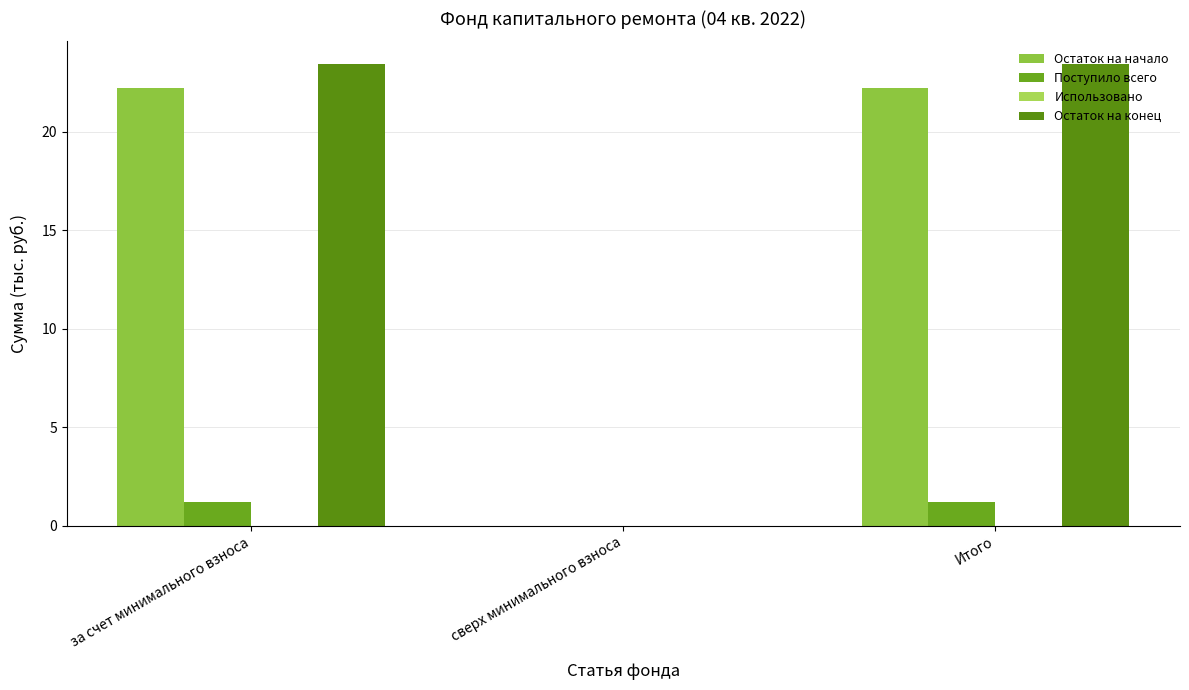

Which has a higher value, сверх минимального взноса or Итого?

Итого